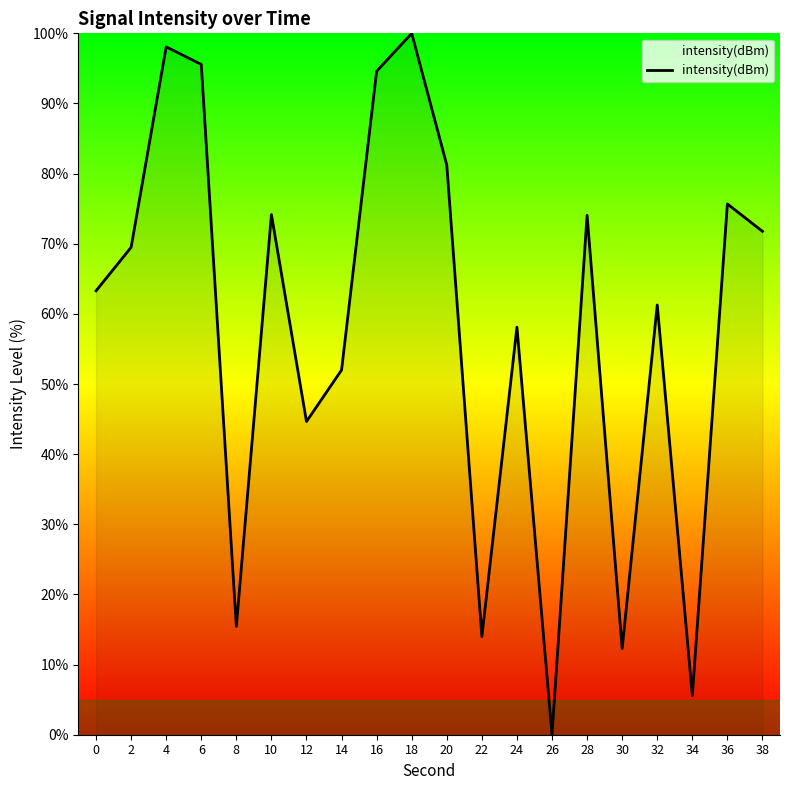

At which category does the chart reach its minimum across all series?

26